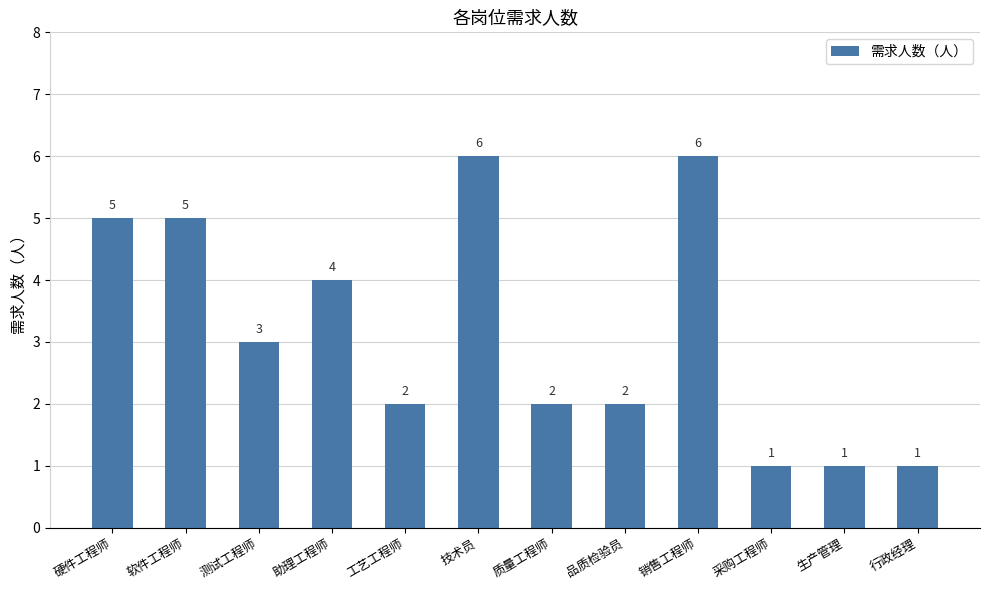

Approximately how many times larger is the value at 测试工程师 compared to 生产管理?

3.0